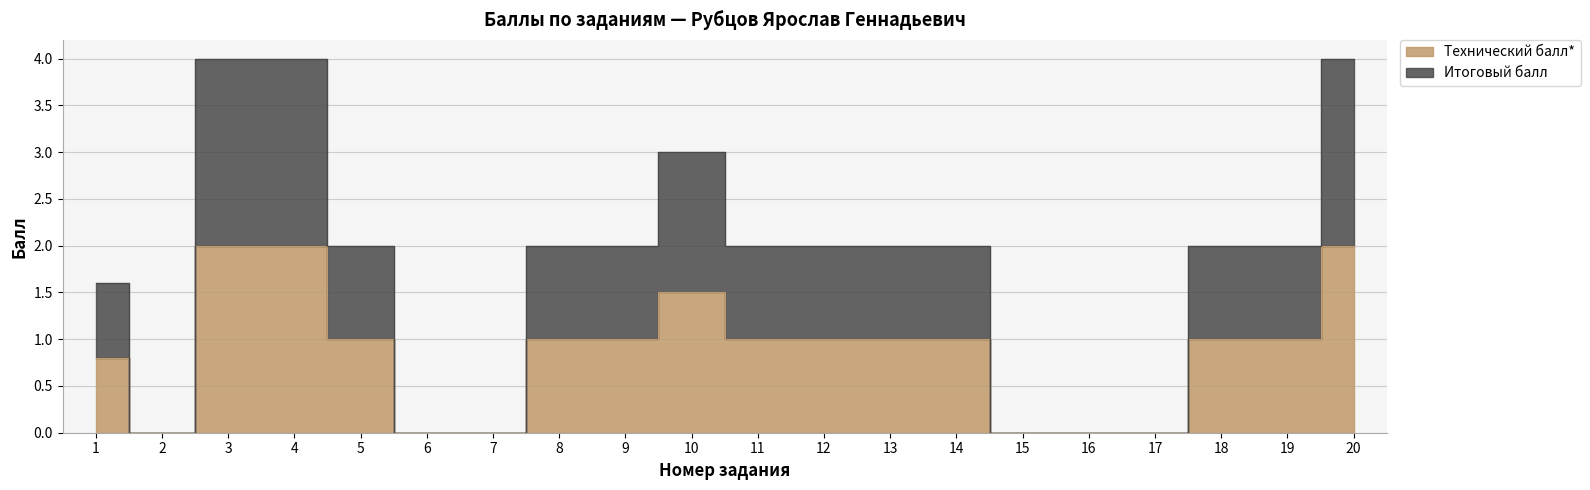

List the labels in order of Технический балл* value, largest first.

3, 4, 20, 10, 5, 8, 9, 11, 12, 13, 14, 18, 19, 1, 2, 6, 7, 15, 16, 17